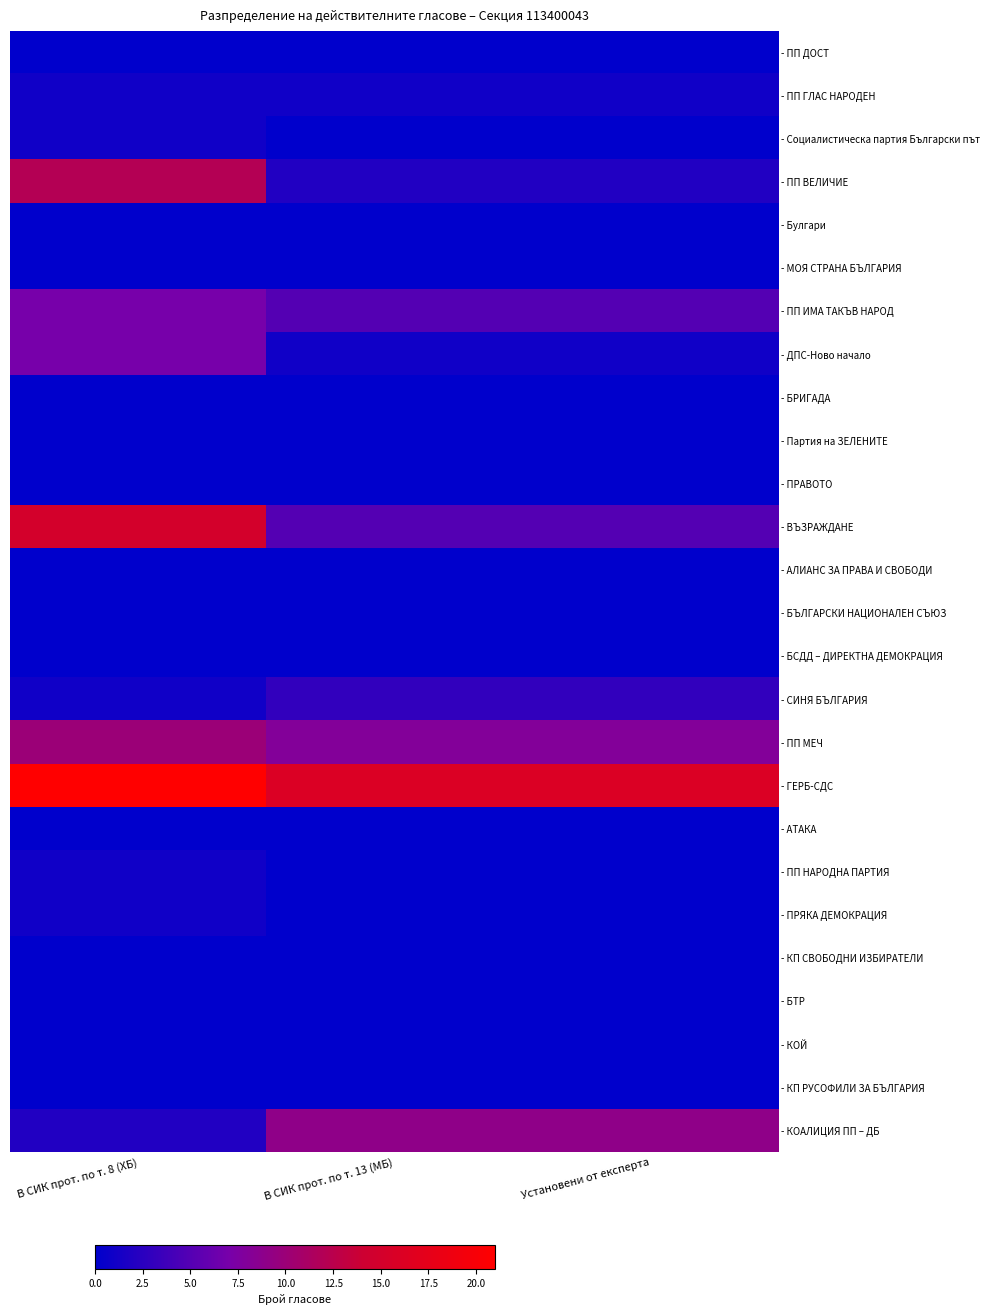

What is the spread (max minus min) of values at Установени от експерта?

16